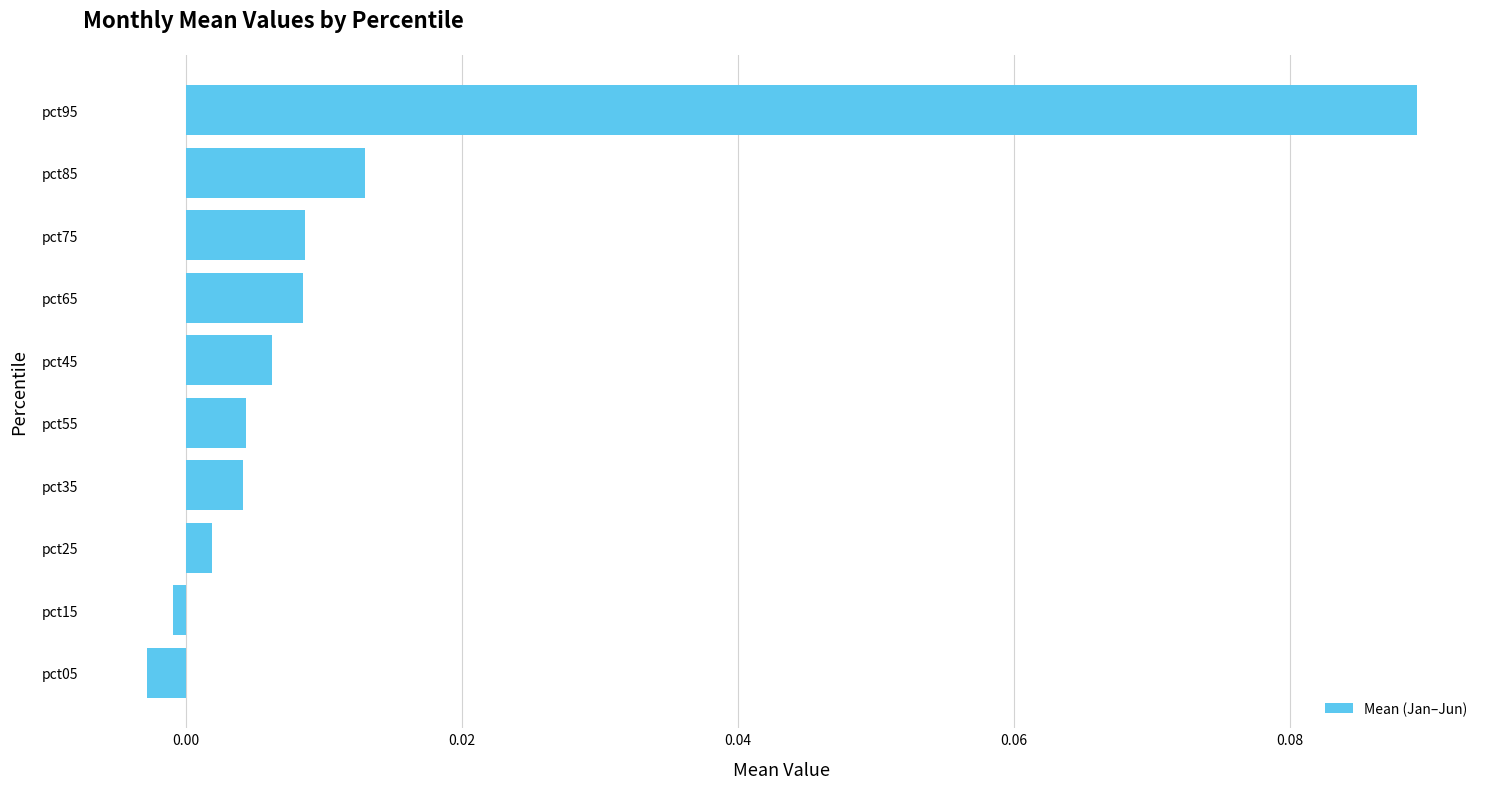

The chart shows a value of 0.0 at pct65. True or false?

True